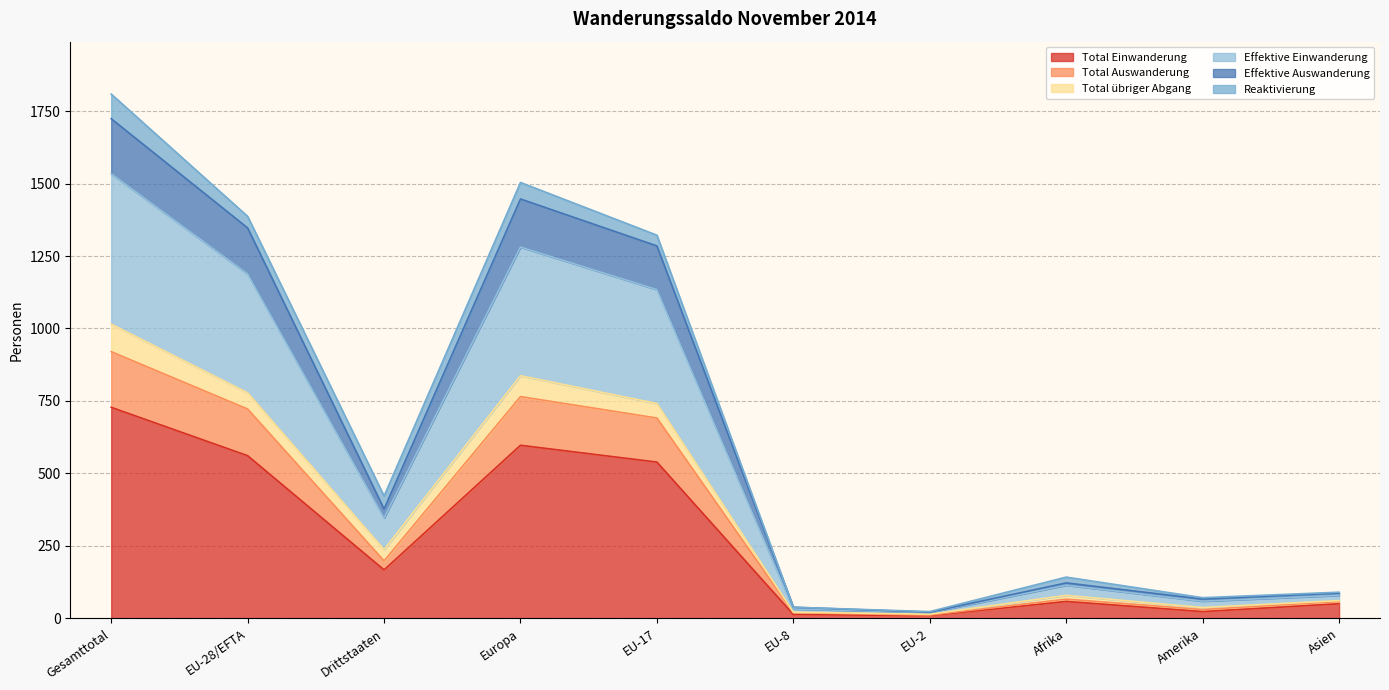

What is the maximum value for Total Einwanderung?

728